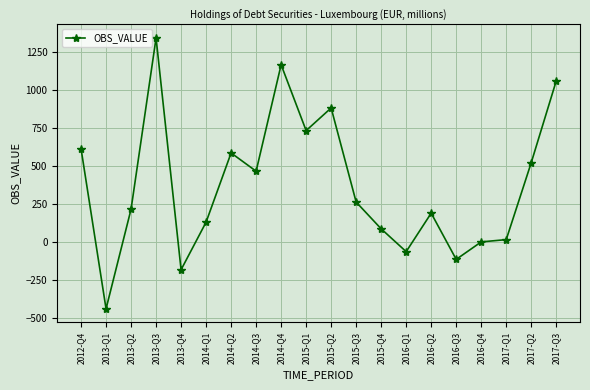

How many series are shown in this chart?

1